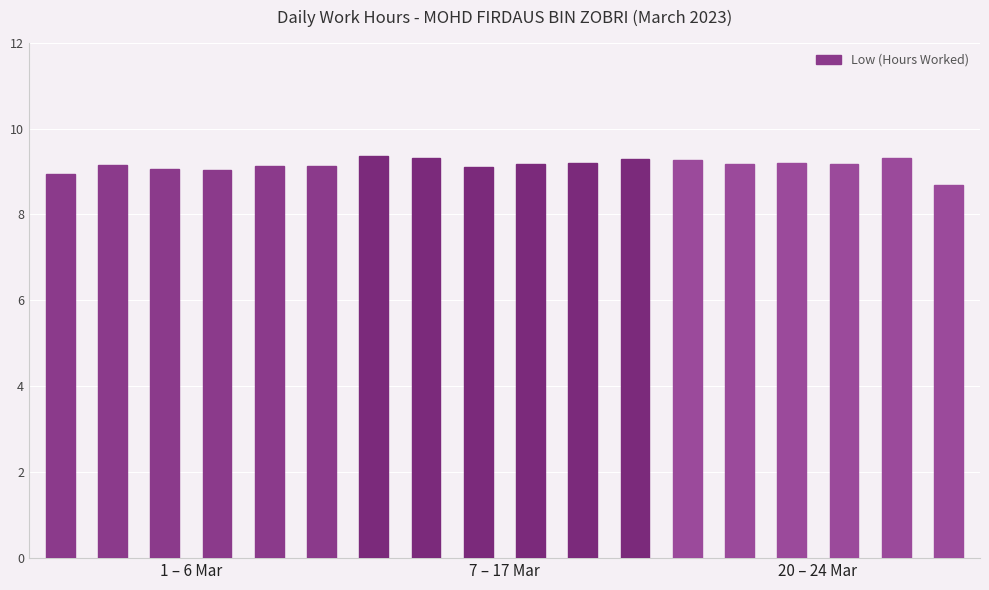

What is the sum of all values?

164.7